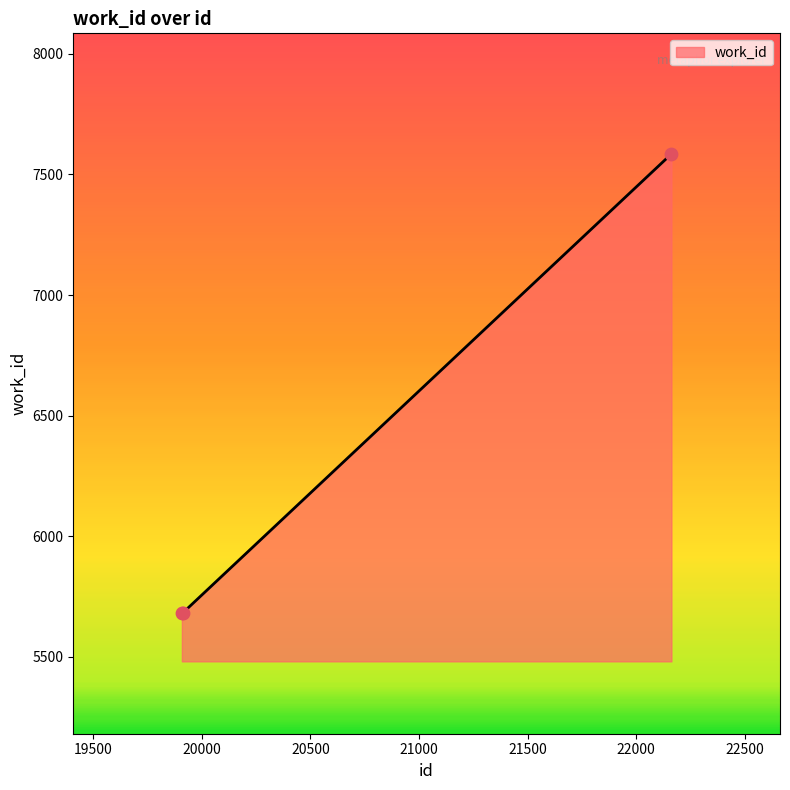

What is the average value?

6316